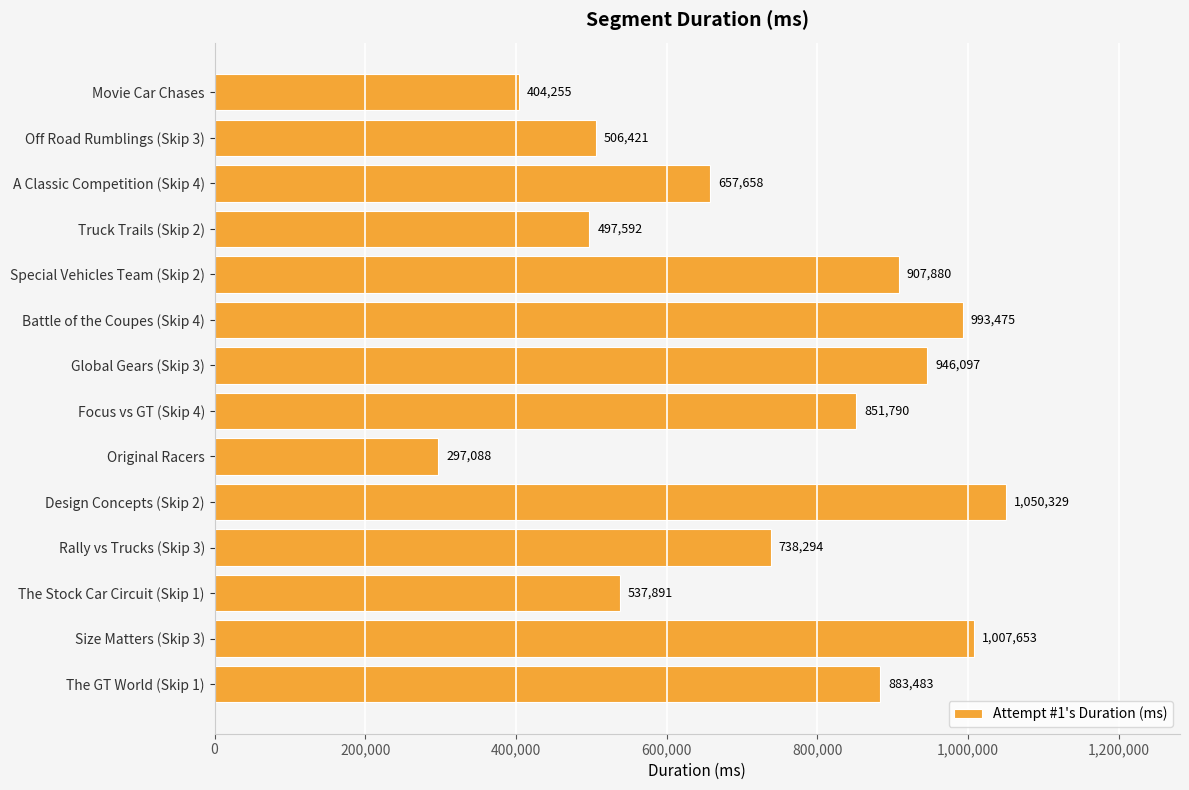

Does the chart contain stacked bars?

No